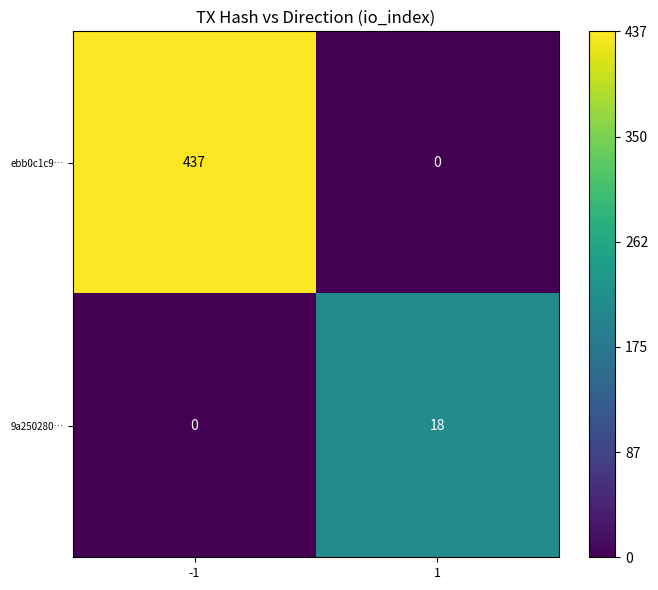

What is the difference between the ebb0c1c9… values at 1 and -1?

437